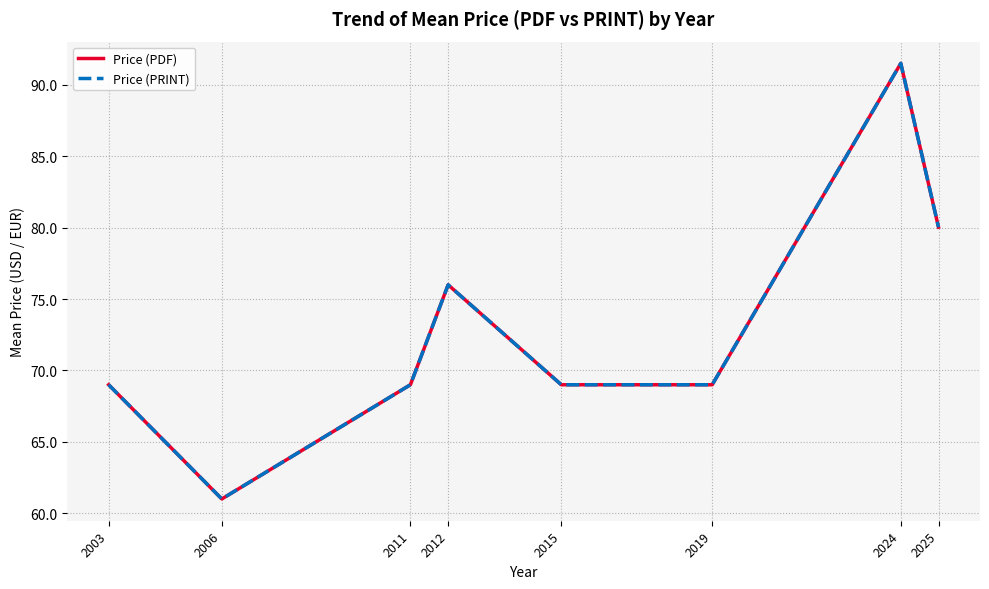

At which label does Price (PDF) first exceed 69?

2012